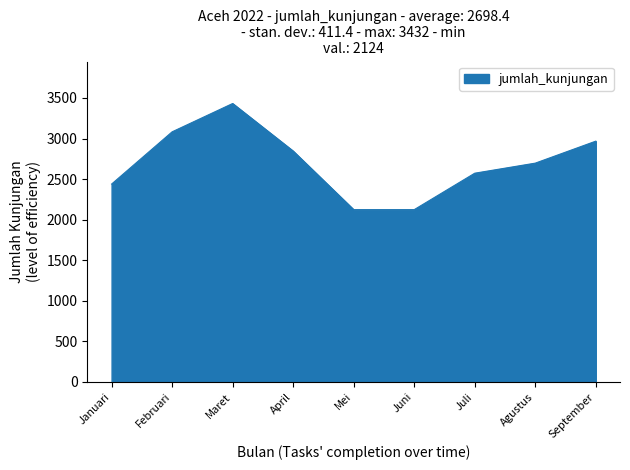

What is the difference between the maximum and minimum values?

1308